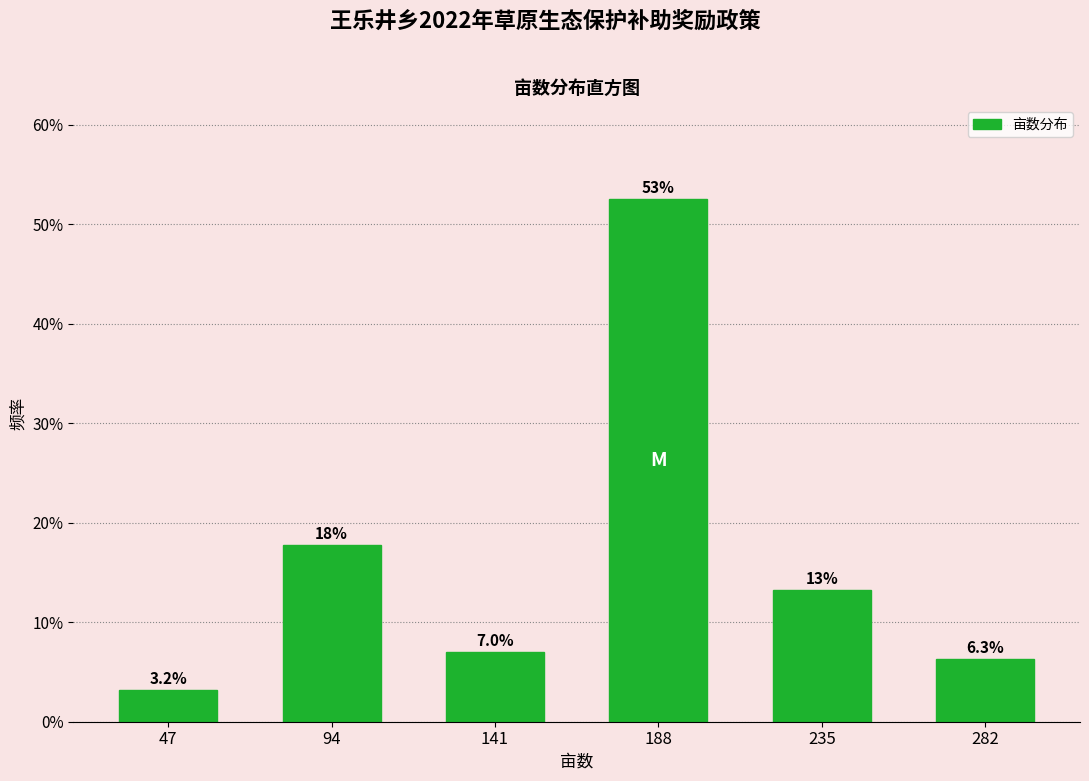

Reading right to left, transcribe all the data shown in this chart.

6.3	13.3	52.5	7.0	17.7	3.2